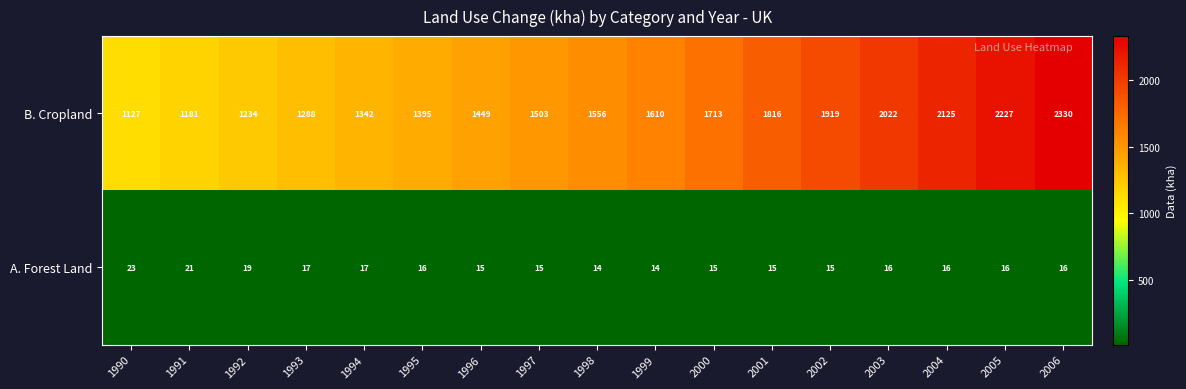

True or false: A. Forest Land has a value of 26 at 2006.

False